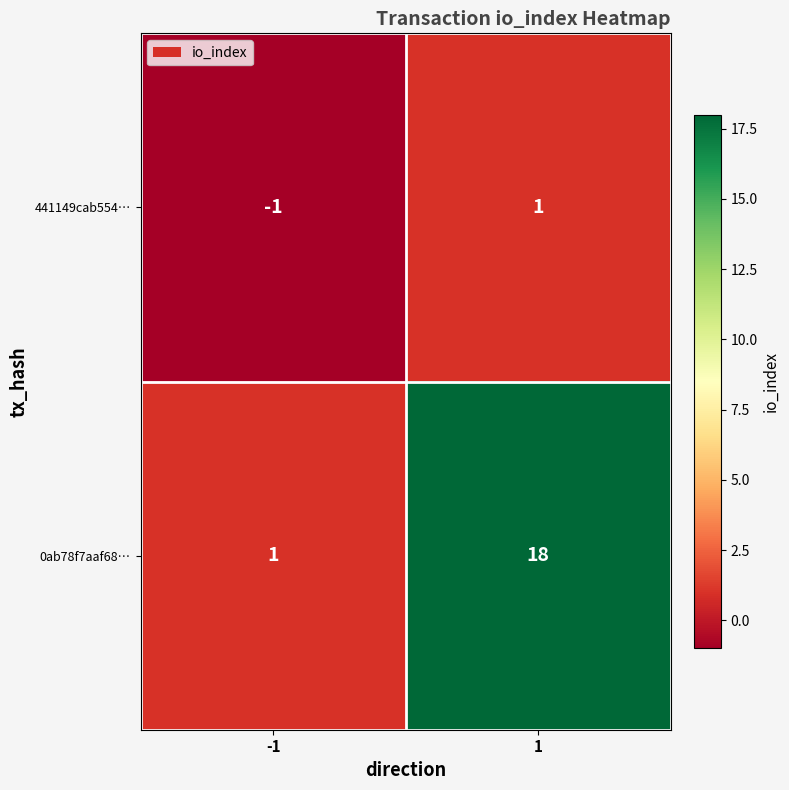

What is the difference between the 0ab78f7aaf68… values at 1 and -1?

17